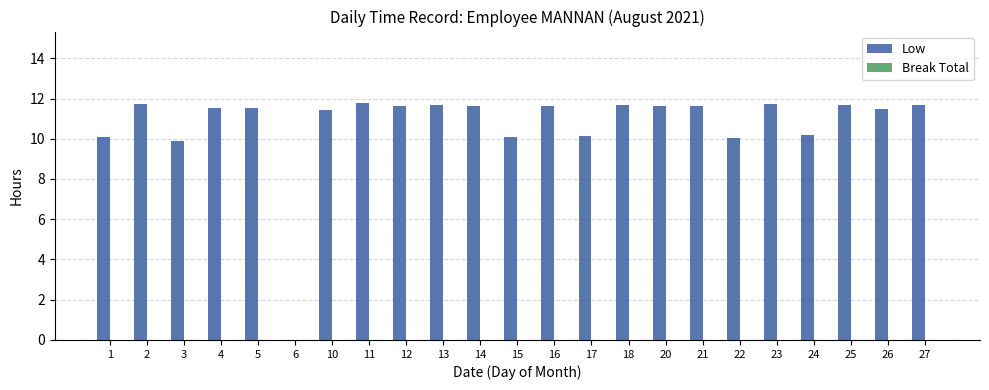

What is the sum of the values at 27 and 24?

21.9